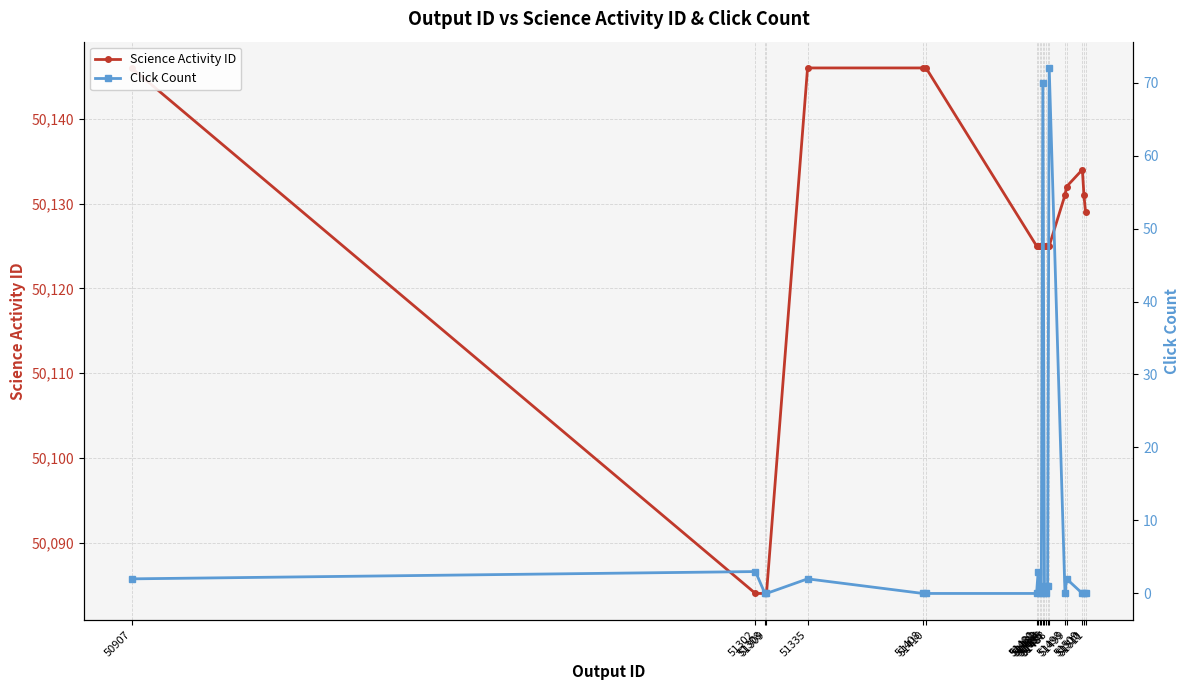

Rank the categories by Science Activity ID value from highest to lowest.

50907, 51335, 51408, 51410, 51509, 51499, 51498, 51510, 51511, 51480, 51481, 51482, 51483, 51484, 51485, 51486, 51487, 51488, 51302, 51308, 51309